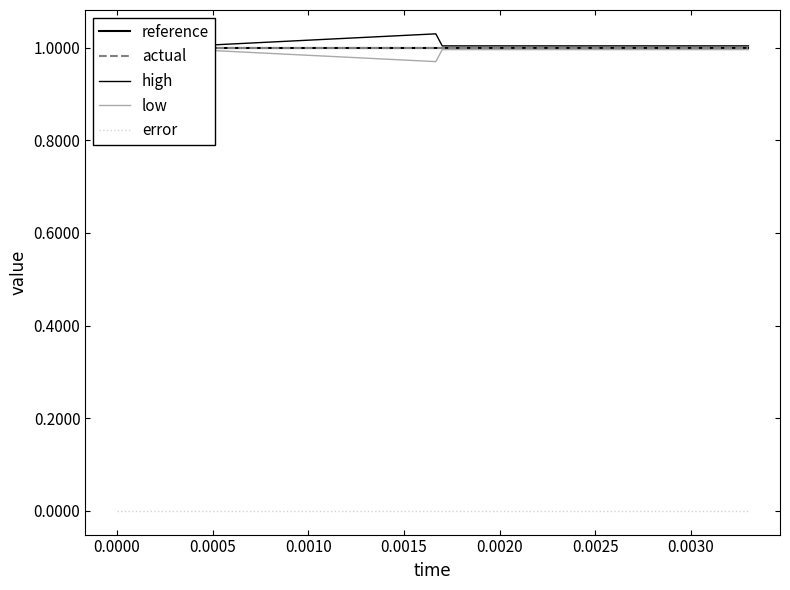

True or false: reference has more than 1 points higher than both neighbors.

False